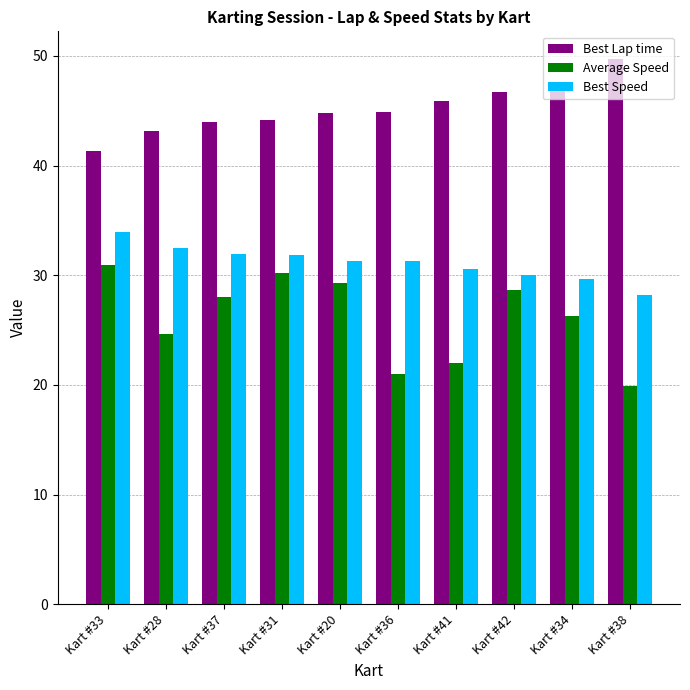

What is the average value of the Best Lap time series?

45.2